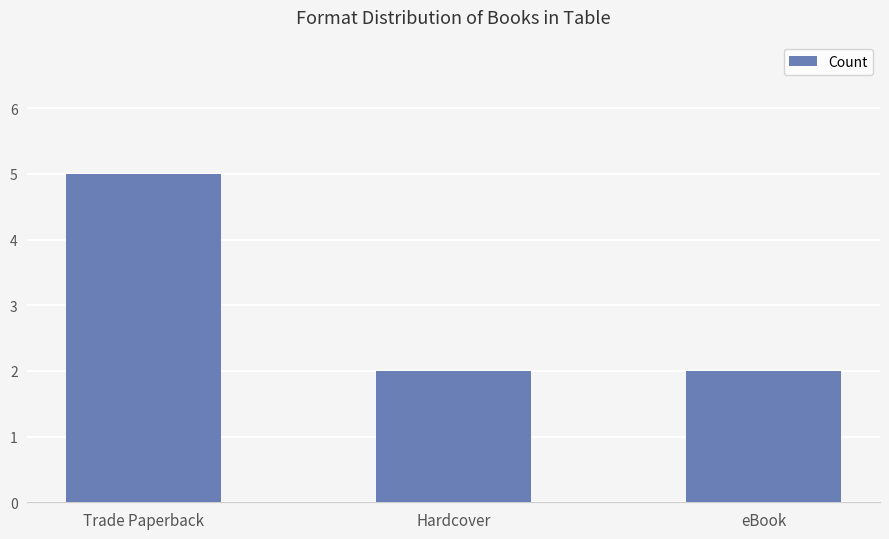

Read the value at Trade Paperback.

5